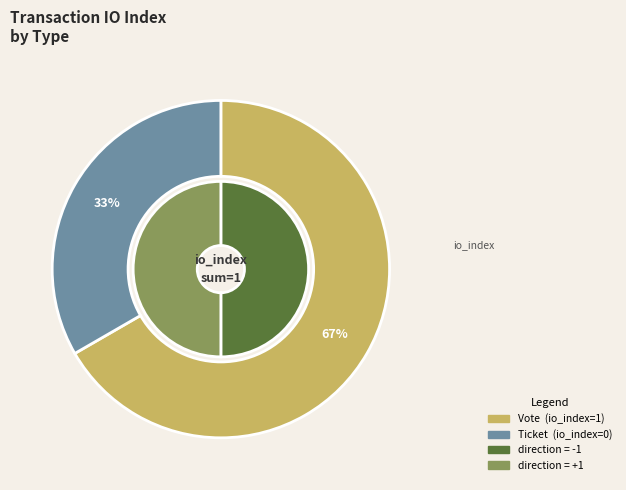

To the nearest percent, what is the average slice percentage?

50%